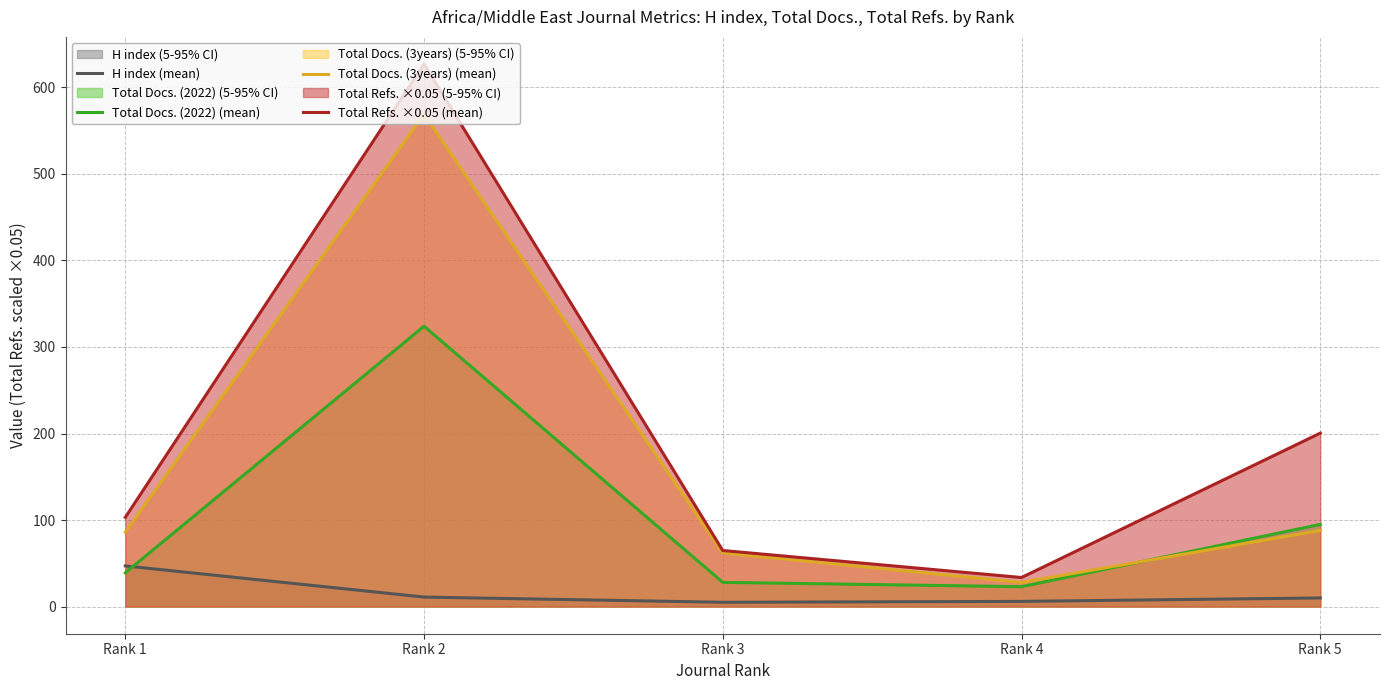

What is the difference between the highest and lowest values at Rank 4?

27.6